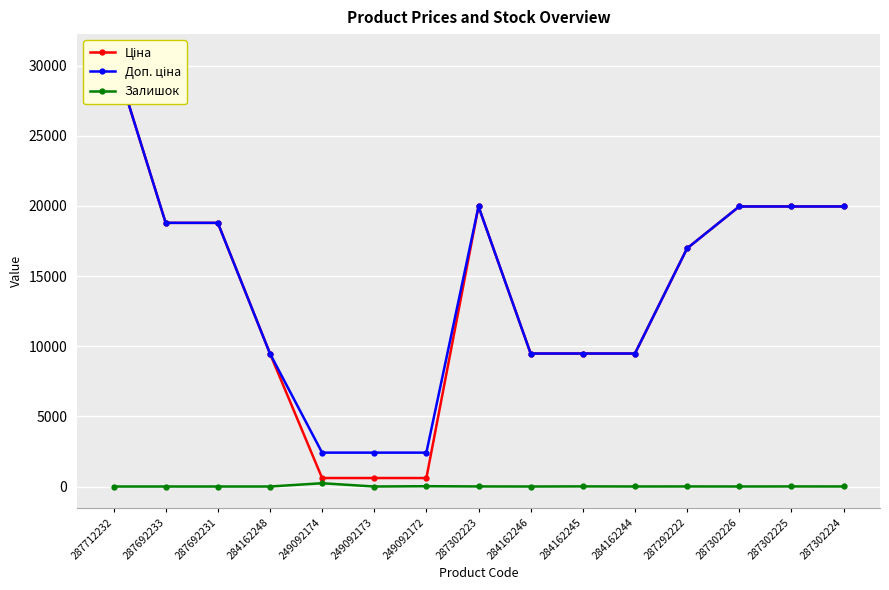

Is the value of Ціна at 284162248 greater than the value of Залишок at 249092173?

Yes